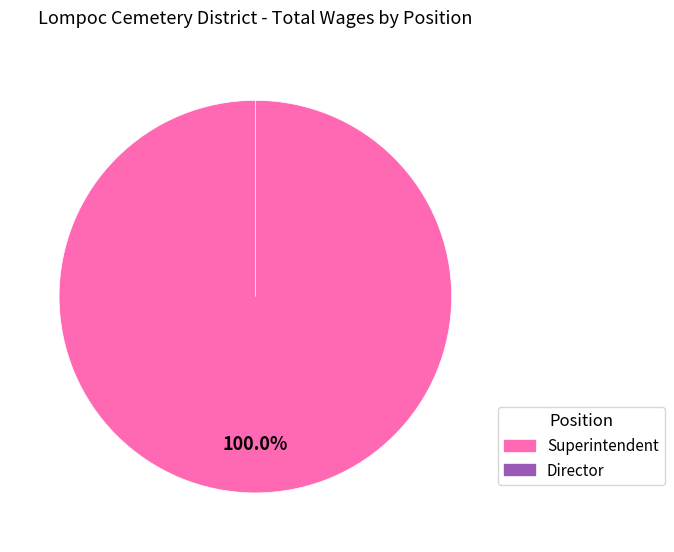

True or false: Superintendent accounts for 99% of the total.

False